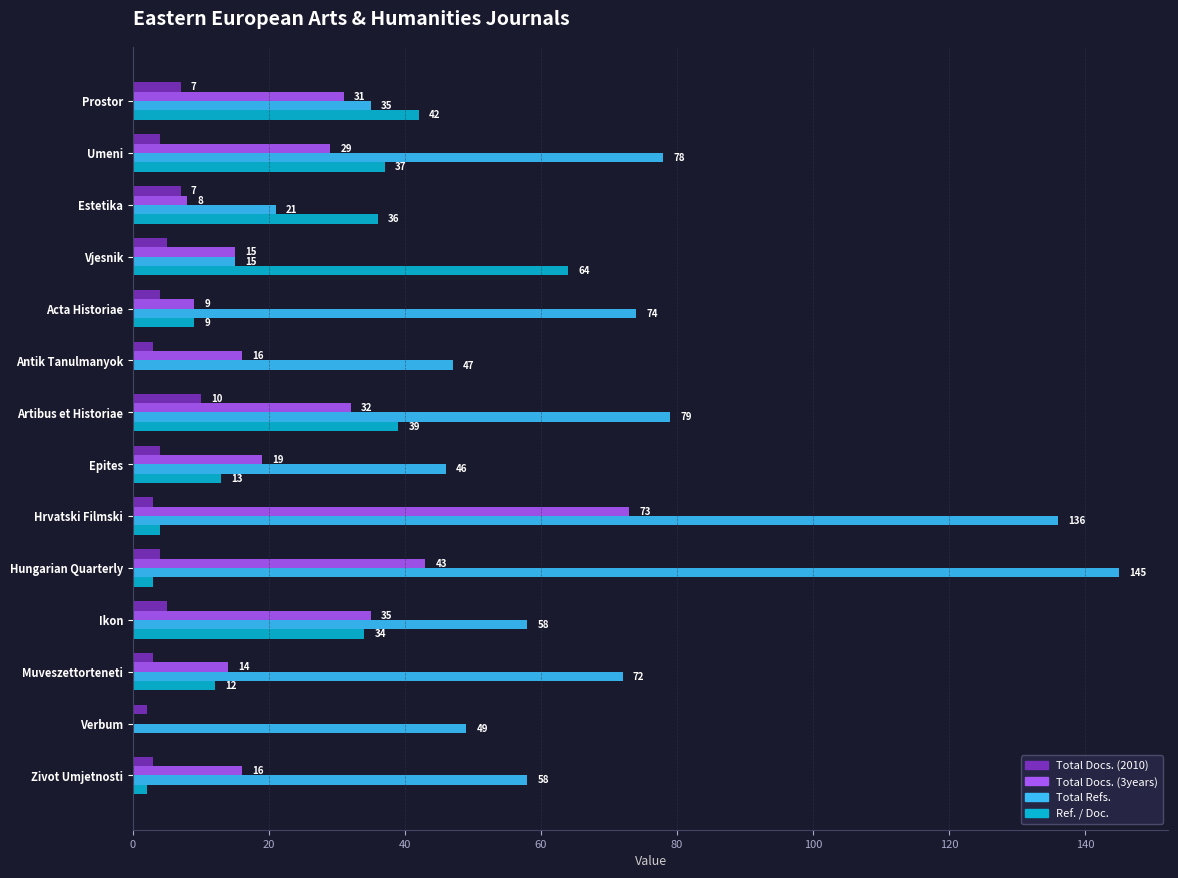

Which series has the largest total across all categories?

Total Refs.